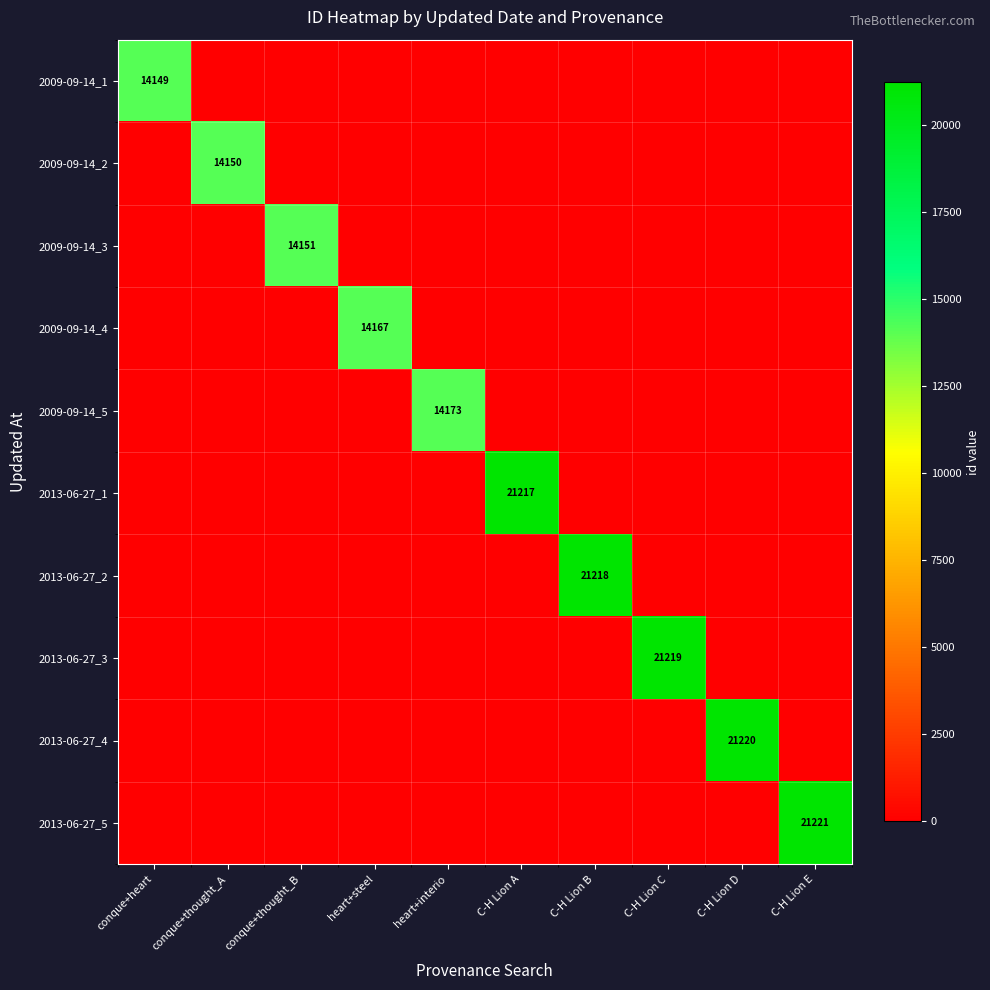

Is it true that 2013-06-27_3 equals 21219 at C-H Lion C?

True